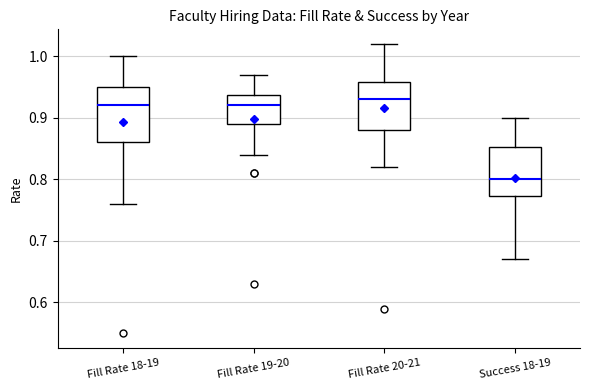

Reading left to right, read every box against the y-axis: the position of its median line, the range the box covers, and the ends of its whiskers. The values are not printed on the chart, so give them approximately, as read against the axis.

Fill Rate 18-19: median 0.92, box 0.86 to 0.95, whiskers 0.76 to 1.00
Fill Rate 19-20: median 0.92, box 0.89 to 0.94, whiskers 0.84 to 0.97
Fill Rate 20-21: median 0.93, box 0.88 to 0.96, whiskers 0.82 to 1.02
Success 18-19: median 0.80, box 0.77 to 0.85, whiskers 0.67 to 0.90